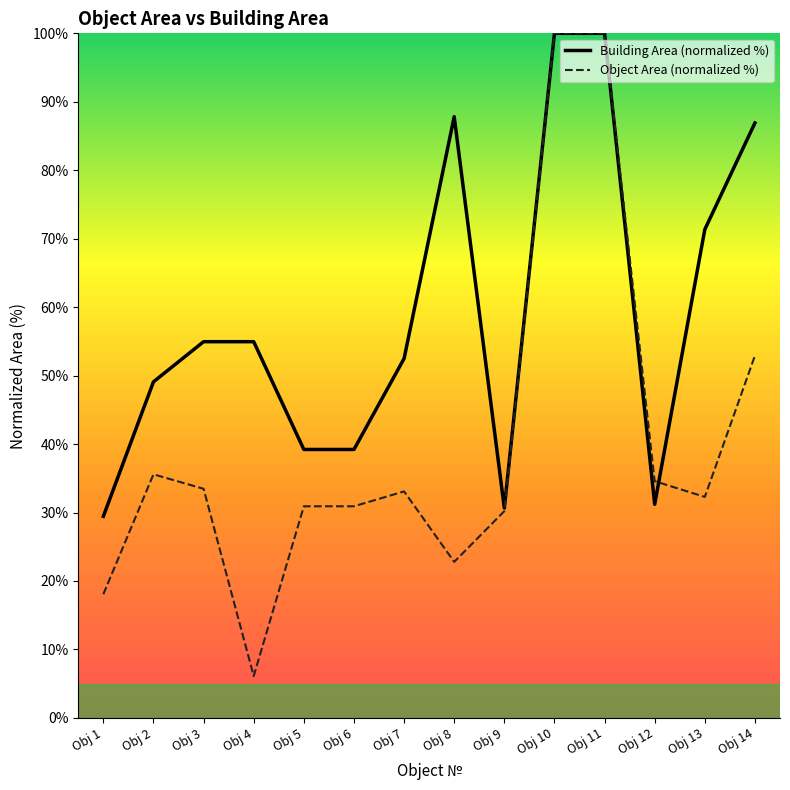

True or false: Building Area (normalized %) has a value of 29.4 at Obj 1.

True